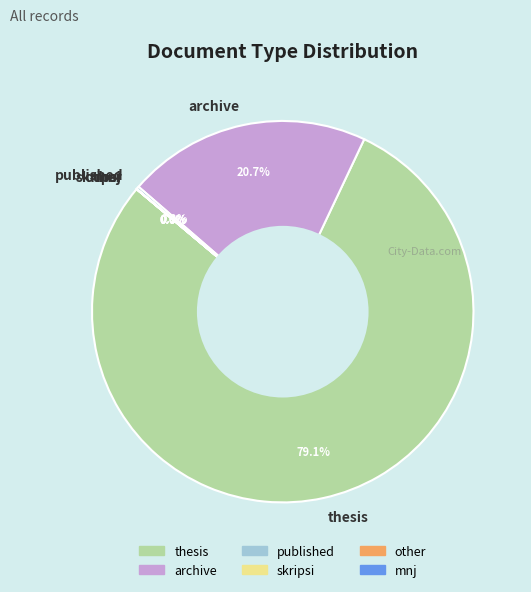

Is there any slice that represents more than half of the pie?

Yes